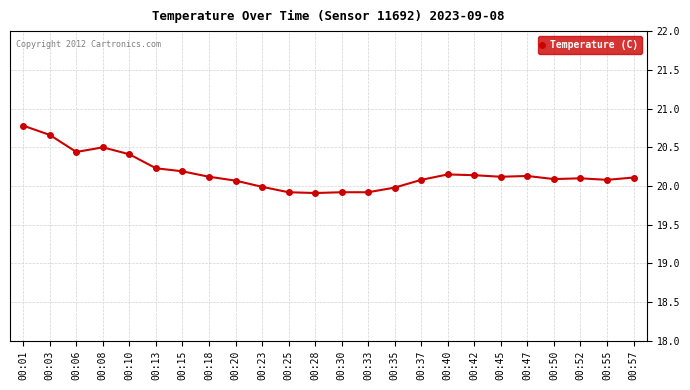

Which category has the highest value across all series?

00:01